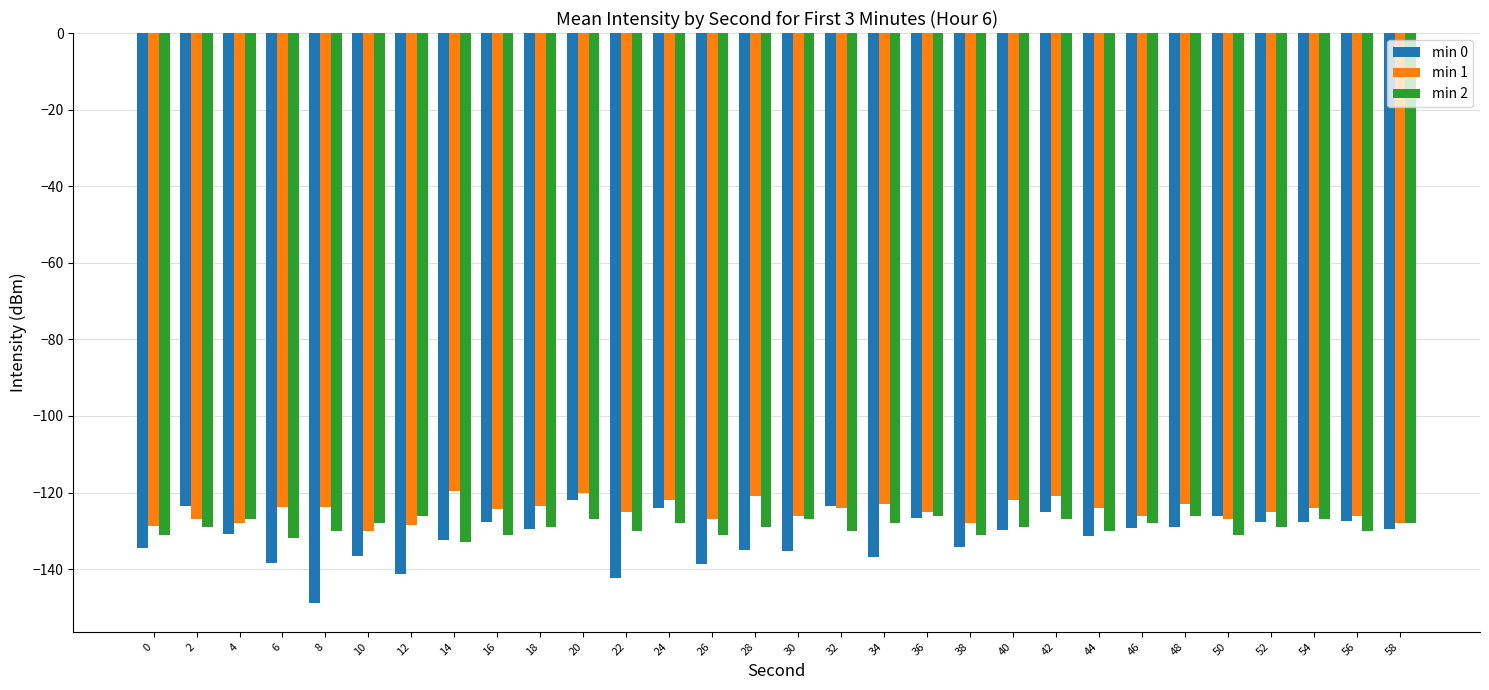

How many bars are there in total?

90